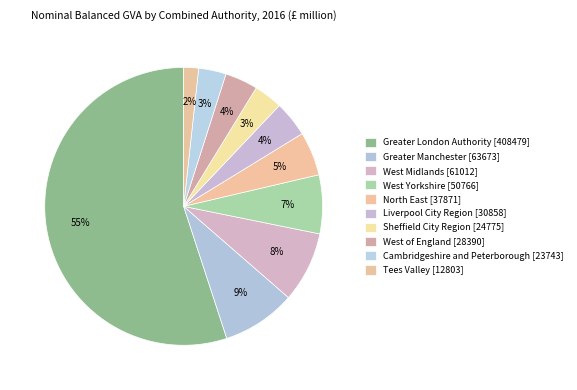

How many slices are in this pie chart?

10